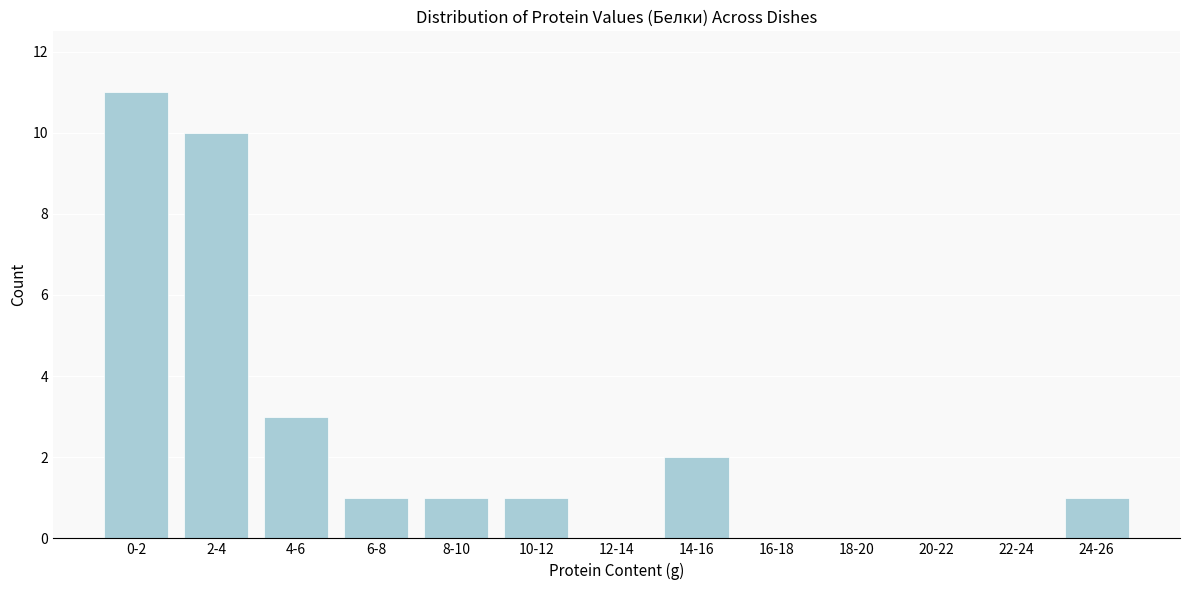

Reading left to right, list all the values displayed in this chart.

0-2=11	2-4=10	4-6=3	6-8=1	8-10=1	10-12=1	12-14=0	14-16=2	16-18=0	18-20=0	20-22=0	22-24=0	24-26=1